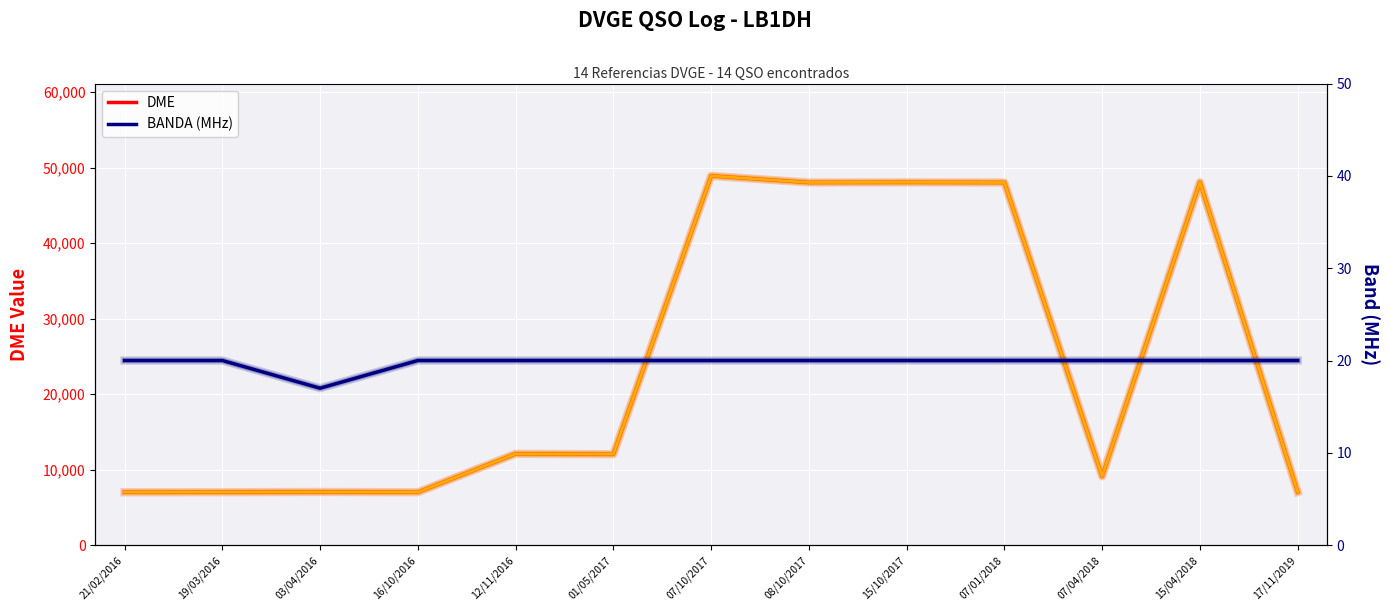

Which series changed the most between 21/02/2016 and 03/04/2016?

DME